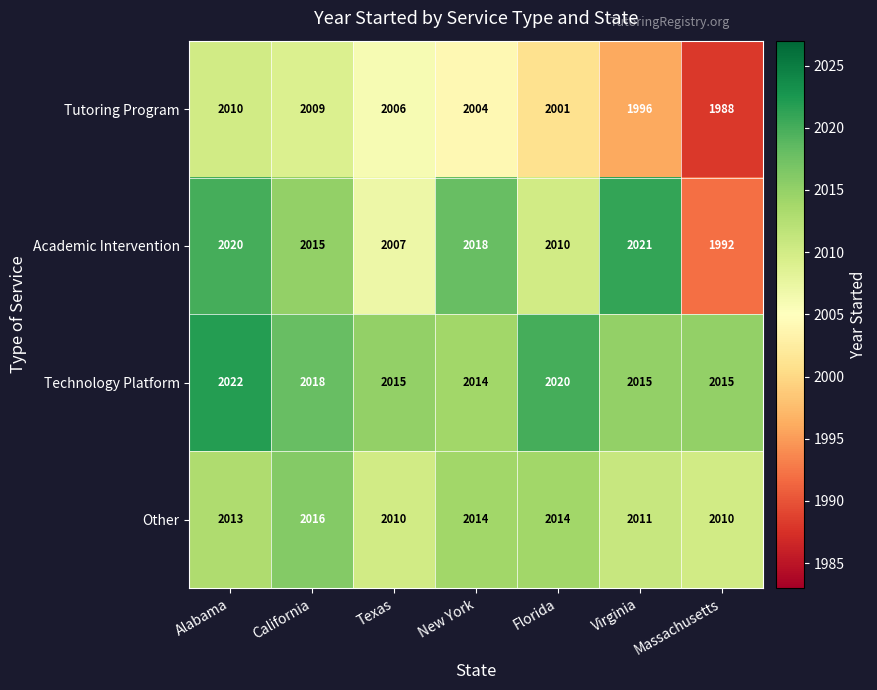

What is the total value across all series at New York?

8050